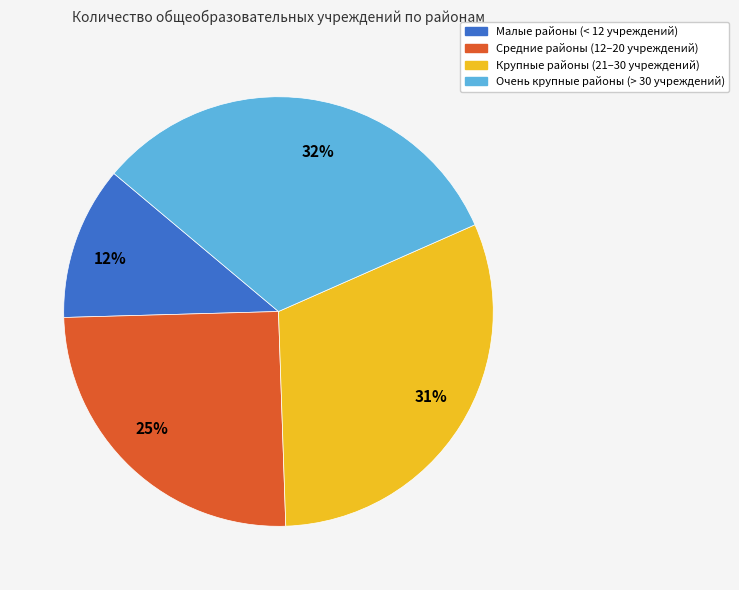

What percentage is the 25% slice, to the nearest percent?

25%